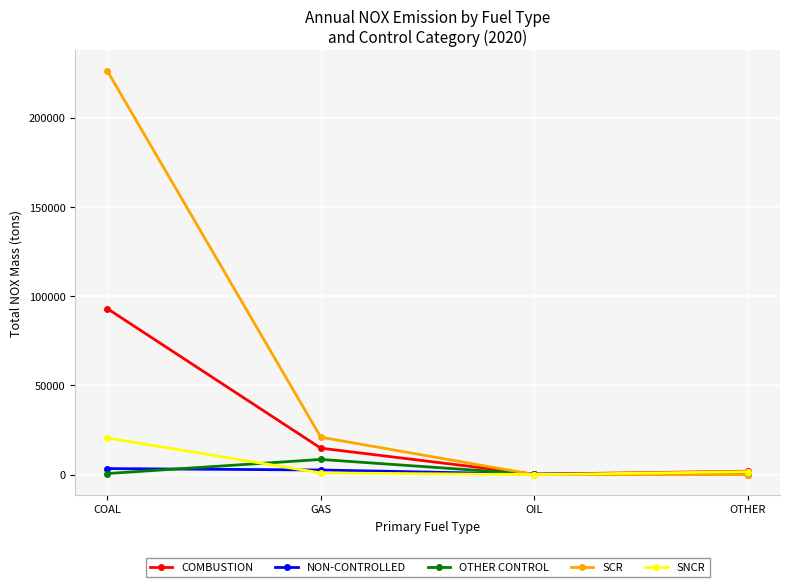

What is the total value across all series at GAS?

47772.6